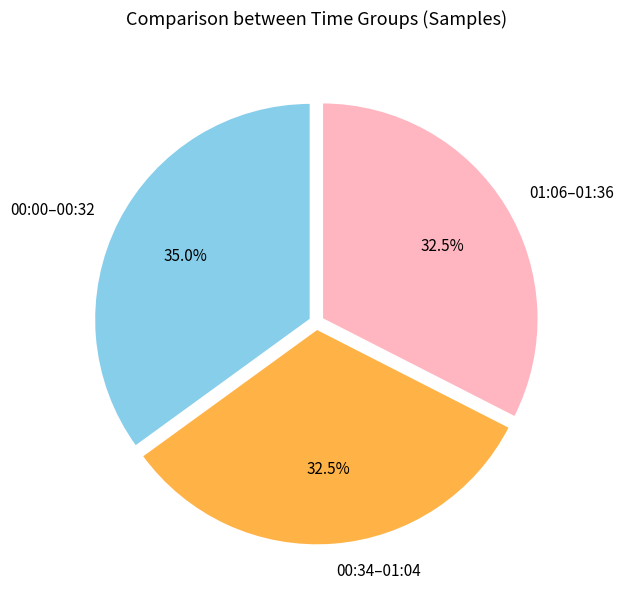

What is the largest slice in the pie chart?

00:00–00:32